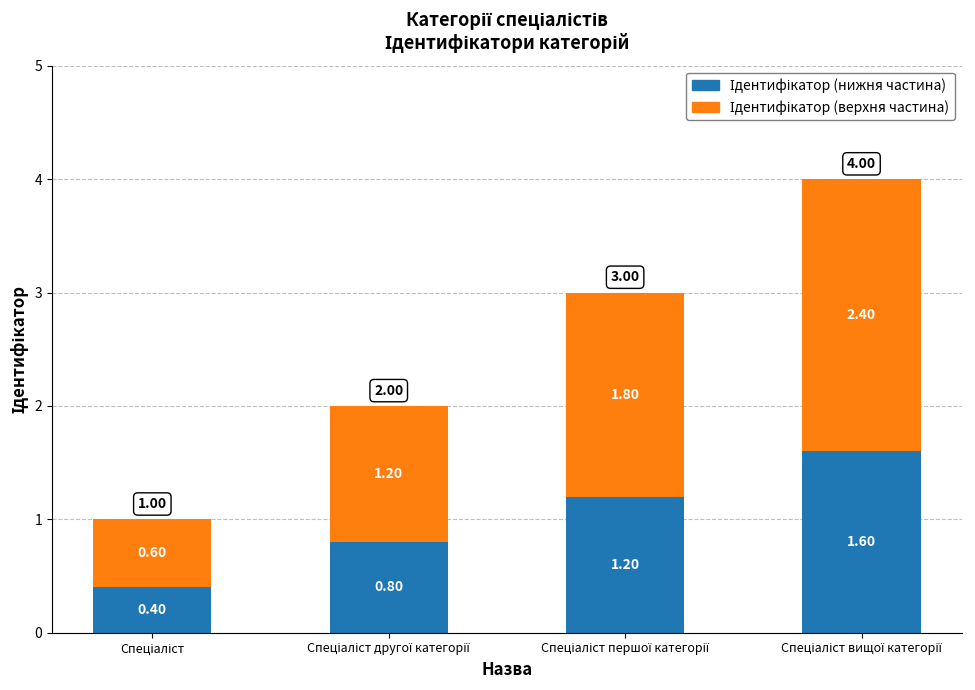

How many categories are shown in the chart?

4